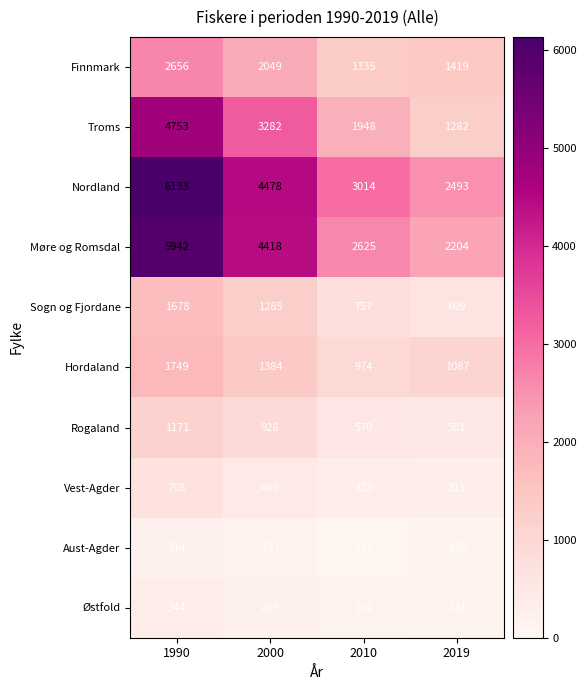

At which label is Østfold closest to 237?

2000